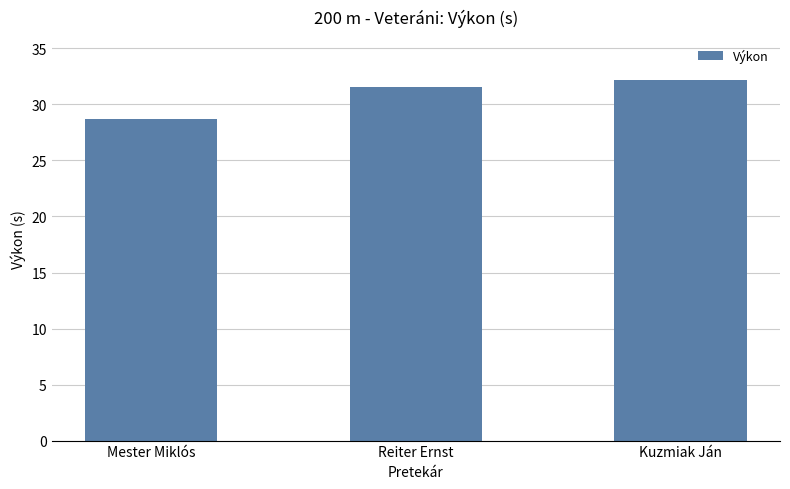

At which label does the data first exceed 31?

Reiter Ernst